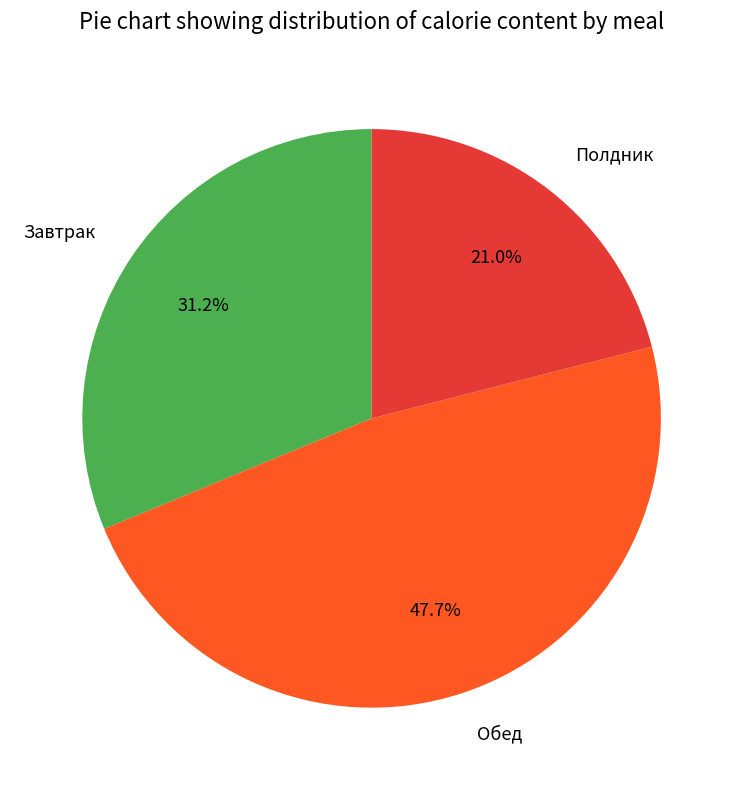

Which slice is the smallest?

Полдник